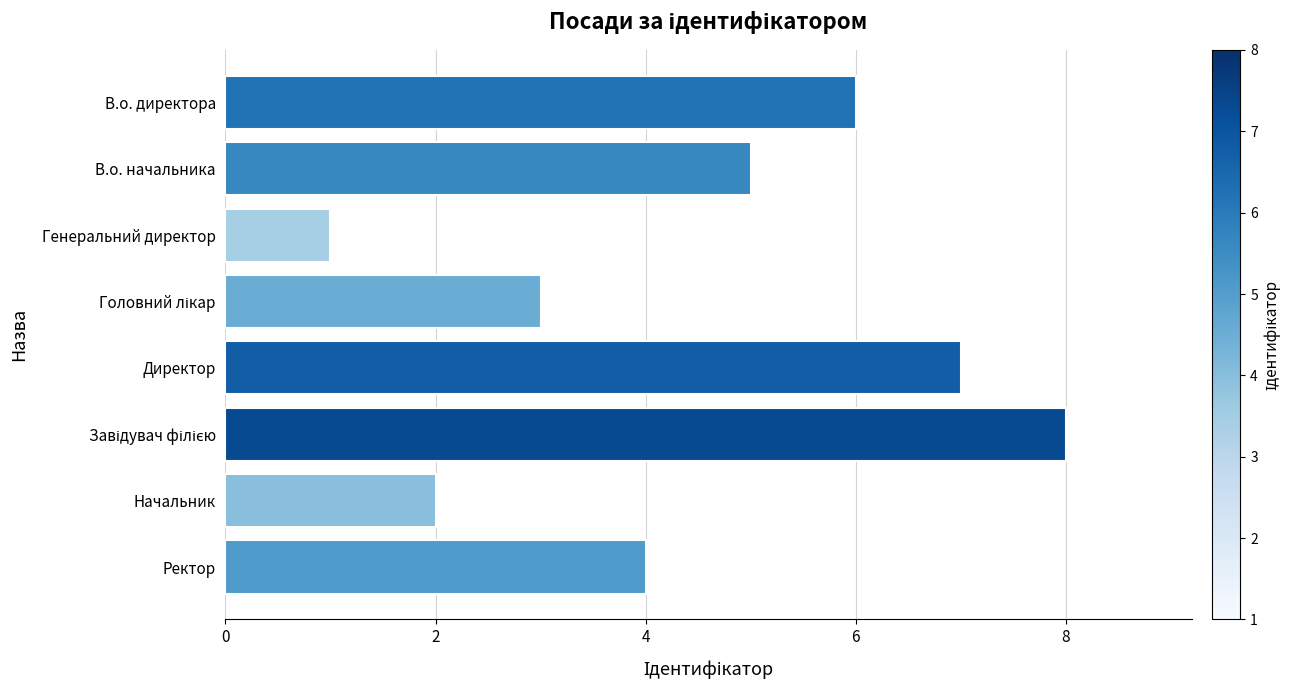

At which category does the chart reach its minimum across all series?

Генеральний директор